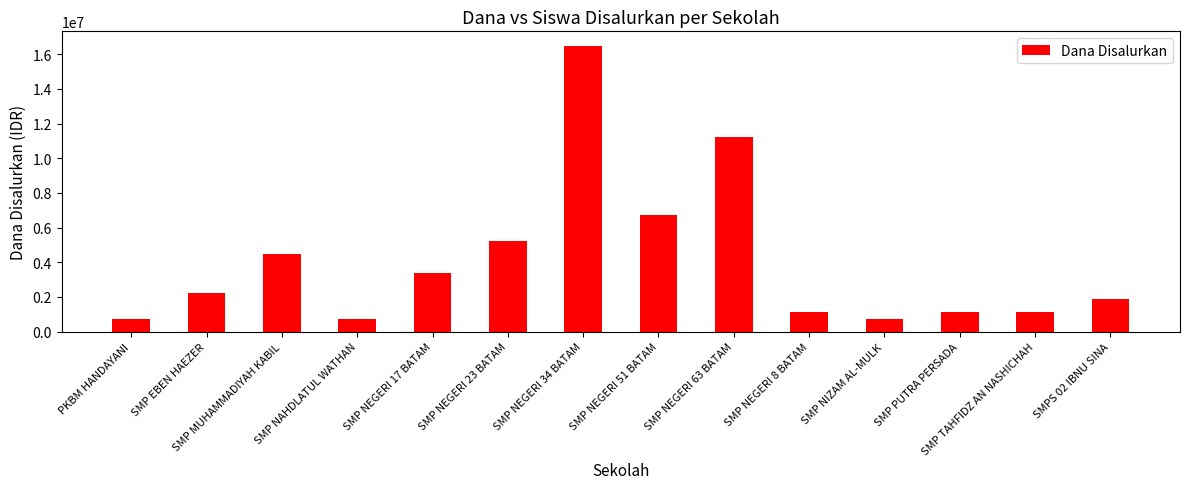

What is the label of the 1st bar from the right?

SMPS 02 IBNU SINA